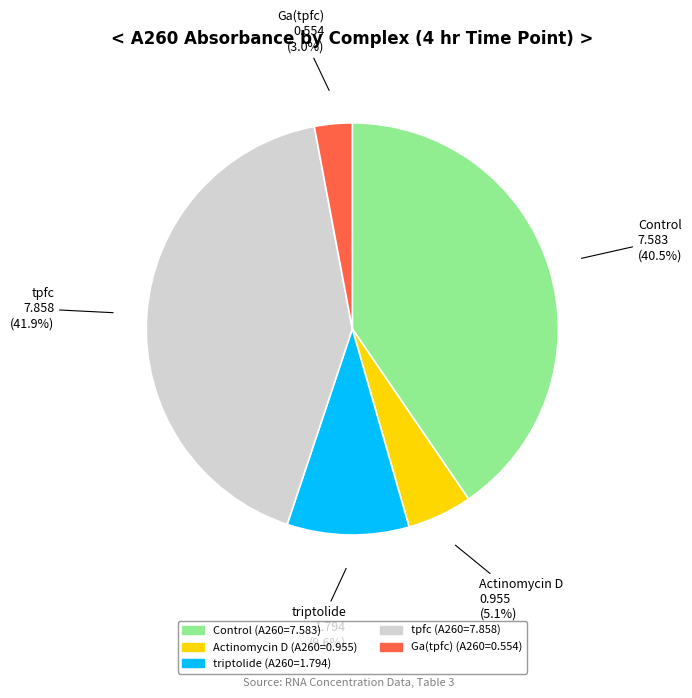

To the nearest percent, what is the difference between the Ga(tpfc) and Actinomycin D slice percentages?

2%